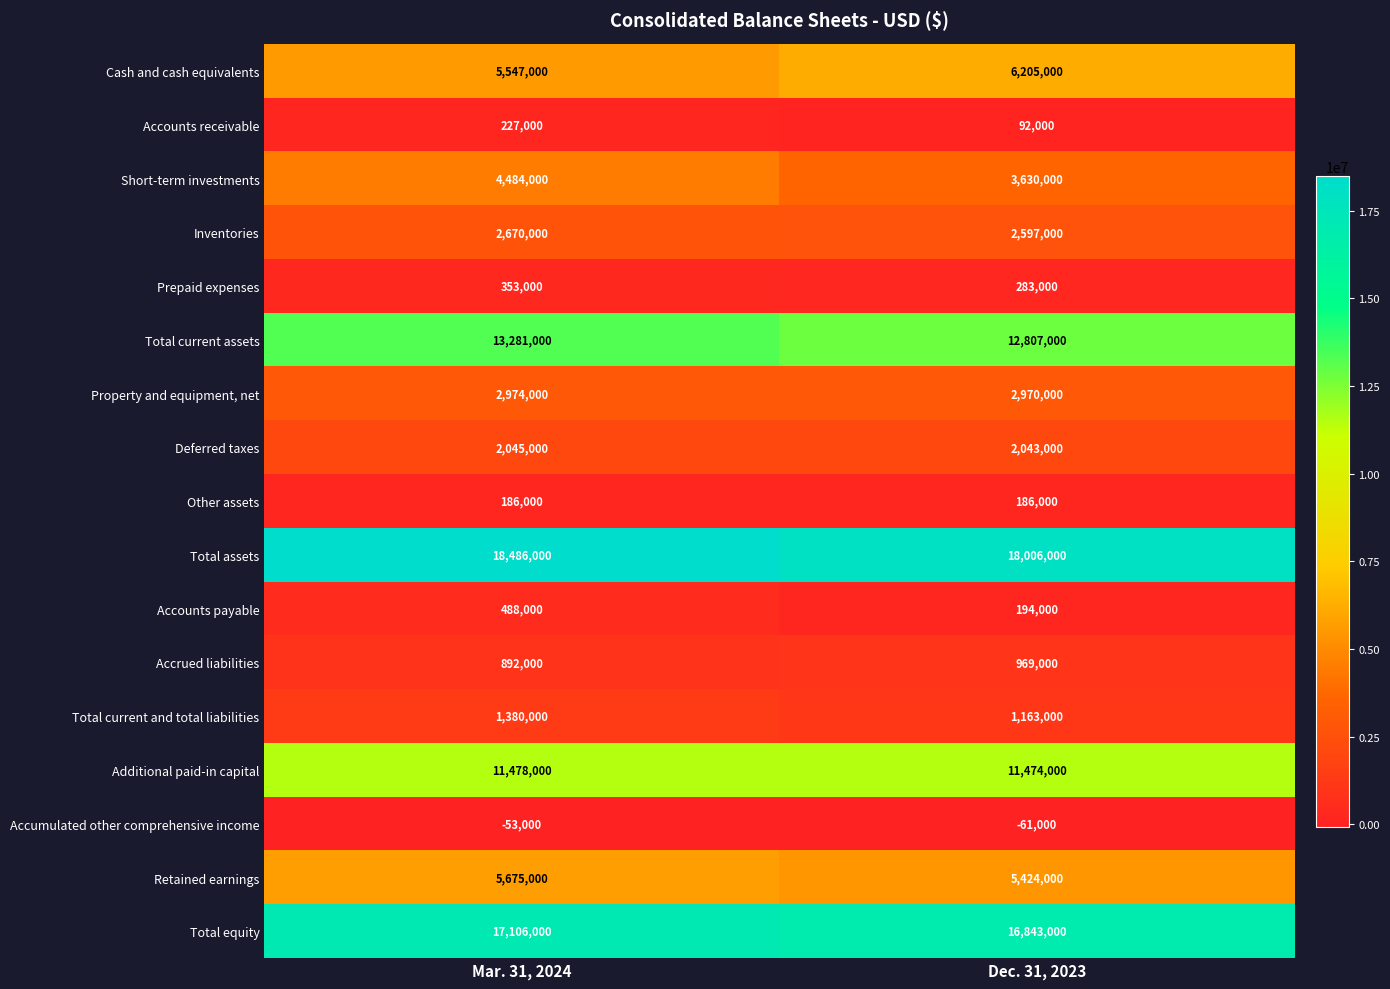

What is the difference between the maximum and minimum values in the Short-term investments series?

854000